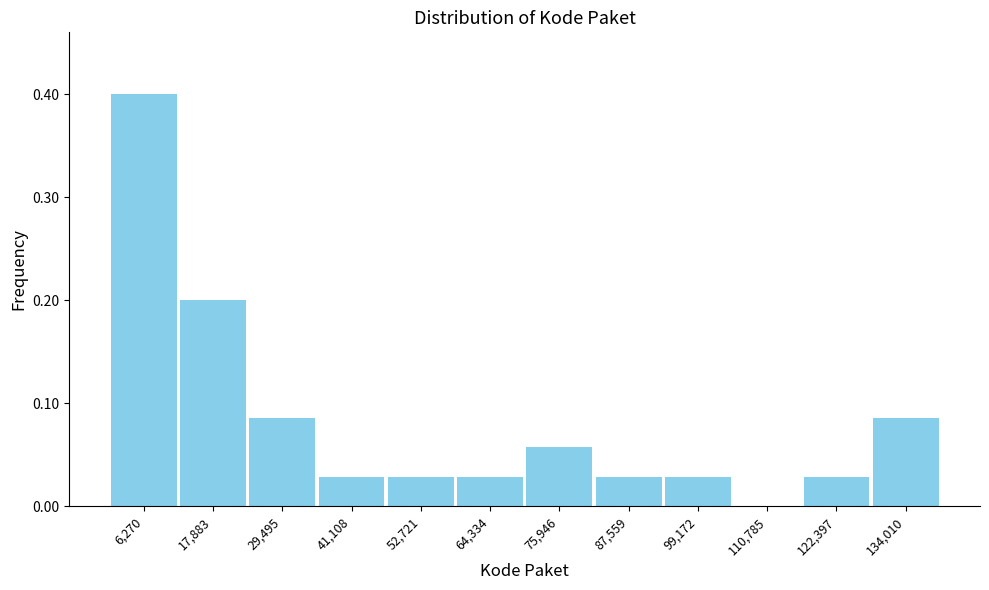

Reading left to right, transcribe this chart: for each bar, give the range it covers on the x-axis and its height. Neither the bar edges nor the heights are printed on the chart, so give them approximately, as read against the axes.

0 to 12000: 0.40
12000 to 24000: 0.20
24000 to 36000: 0.09
36000 to 46000: 0.03
46000 to 58000: 0.03
58000 to 70000: 0.03
70000 to 82000: 0.06
82000 to 94000: 0.03
94000 to 104000: 0.03
104000 to 116000: 0
116000 to 128000: 0.03
128000 to 140000: 0.09